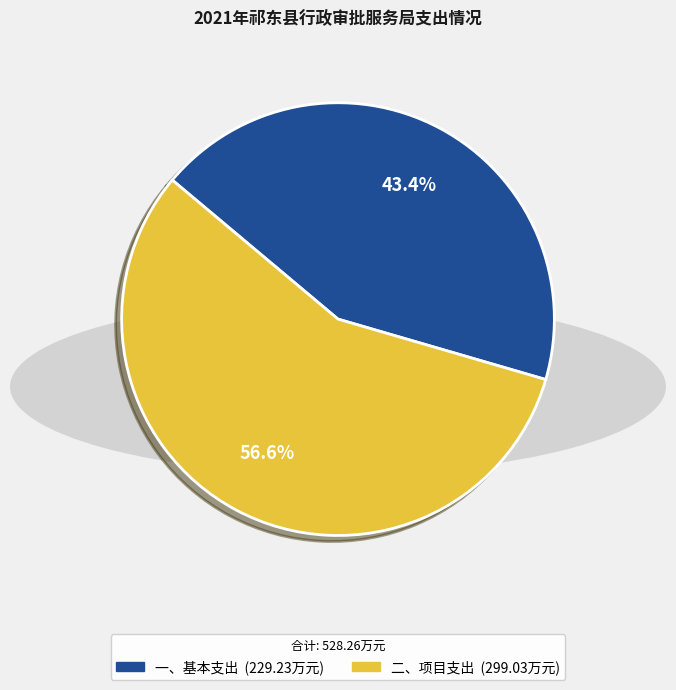

Between 一、基本支出 and 二、项目支出, which is larger?

二、项目支出